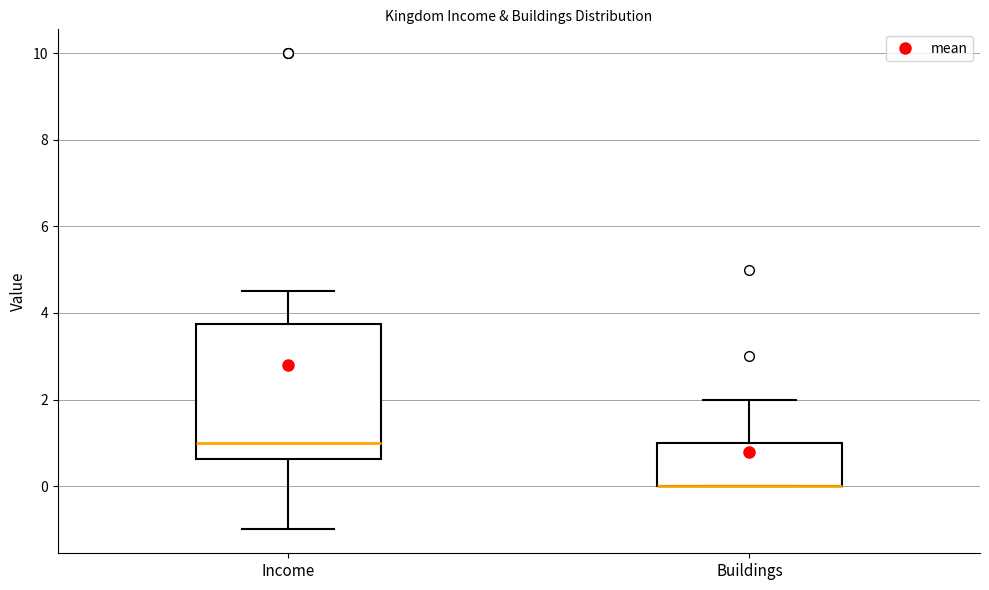

Reading left to right, transcribe this box plot: for each box, give where its median line is, the range the box spans, and where its two whiskers end, as read against the y-axis. The values are not printed on the chart, so give them approximately, as read against the axis.

Income: median 1.0, box 0.6 to 3.8, whiskers -1.0 to 4.6
Buildings: median 0.0 (drawn on the box's lower edge), box 0.0 to 1.0, whiskers 0.0 to 2.0